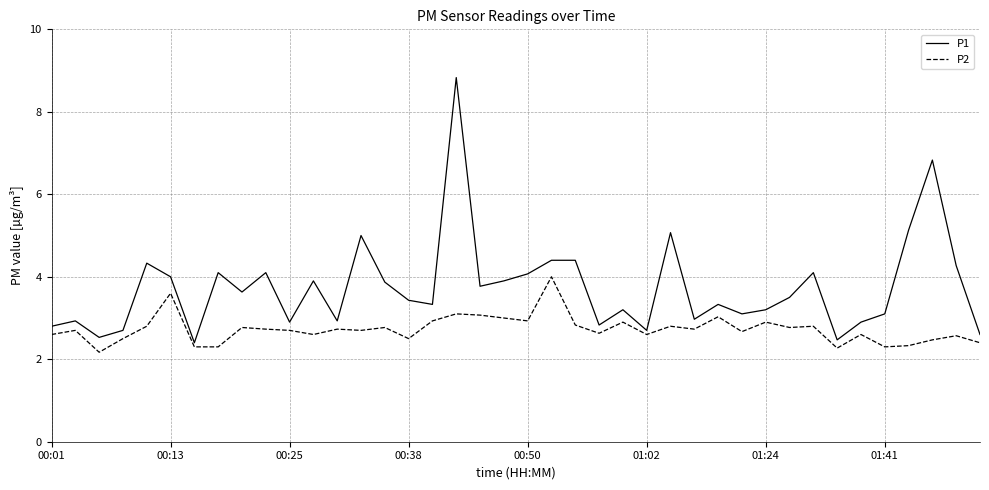

Which series has the largest range (max minus min)?

P1